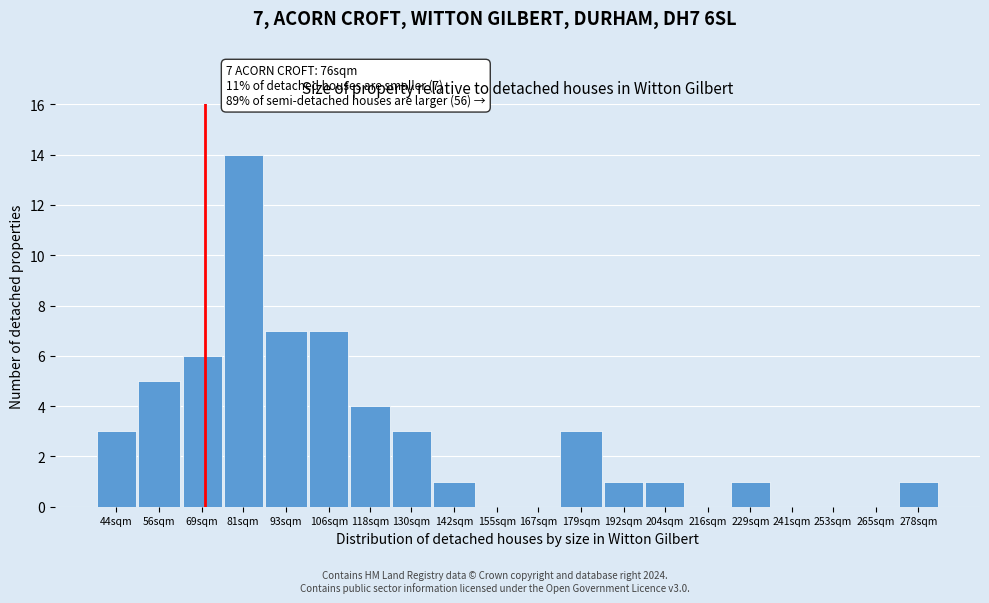

Reading left to right, what are all the values shown in this chart?

44sqm=3	56sqm=5	69sqm=6	81sqm=14	93sqm=7	106sqm=7	118sqm=4	130sqm=3	142sqm=1	155sqm=0	167sqm=0	179sqm=3	192sqm=1	204sqm=1	216sqm=0	229sqm=1	241sqm=0	253sqm=0	265sqm=0	278sqm=1